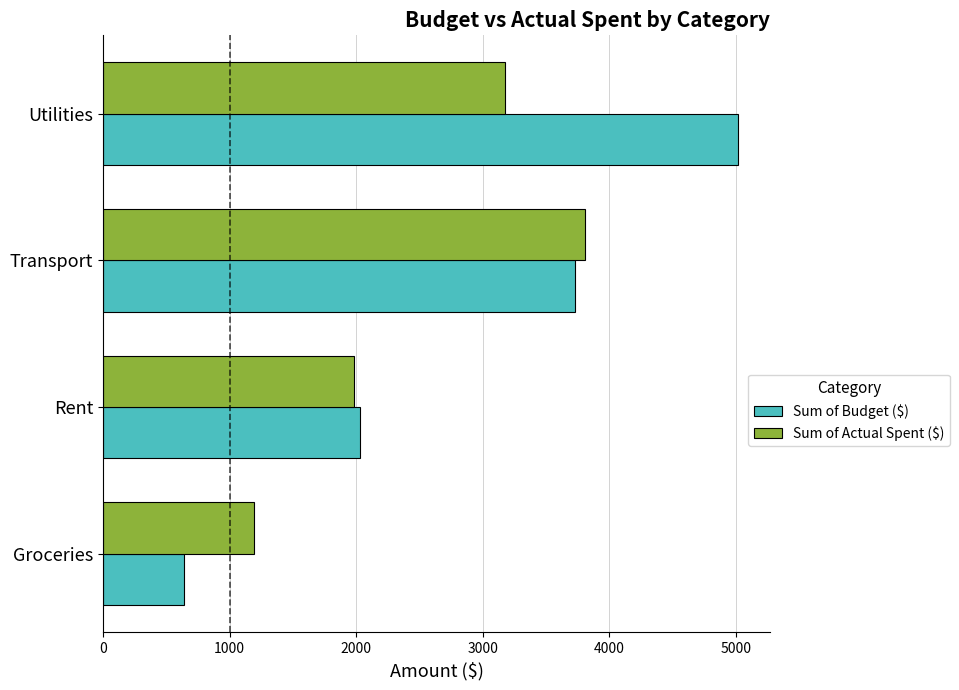

Which series has the largest total across all categories?

Sum of Budget ($)